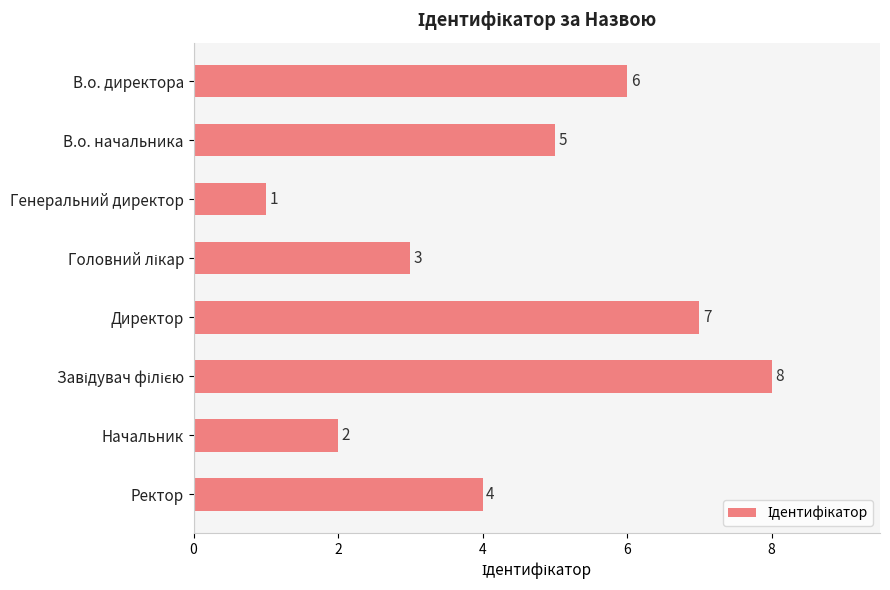

What position from the bottom is Начальник?

2